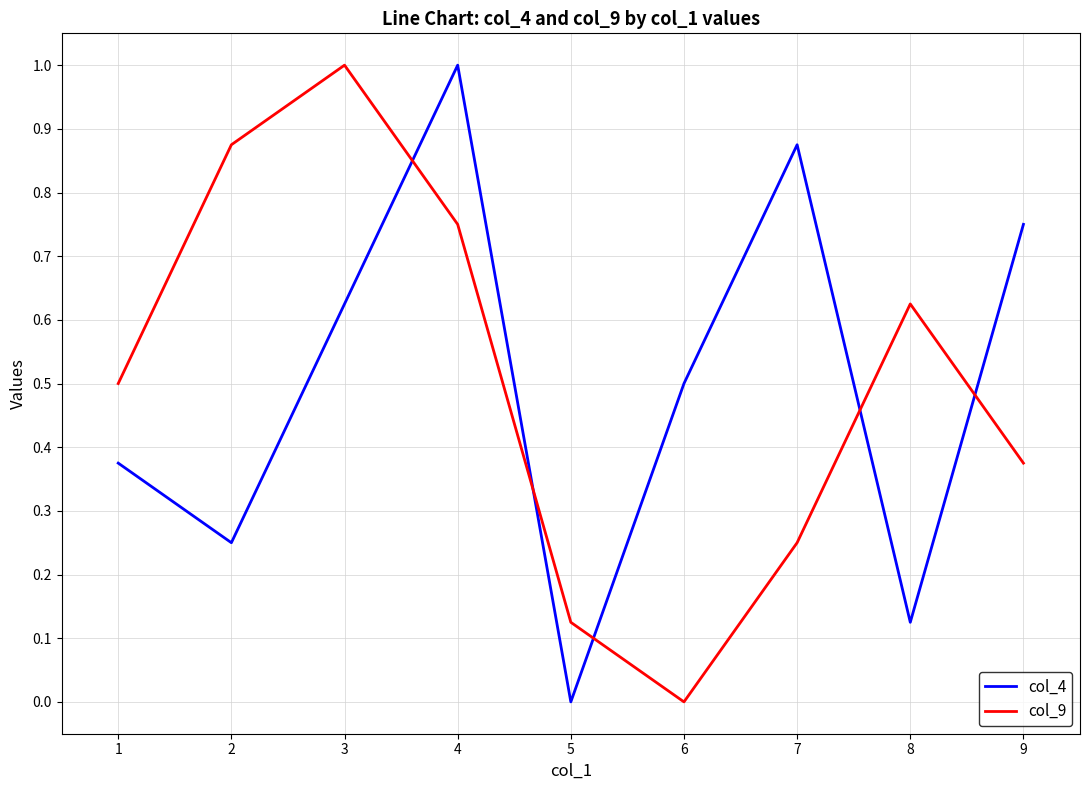

In col_9, how many points are lower than both neighbors (excluding endpoints)?

1